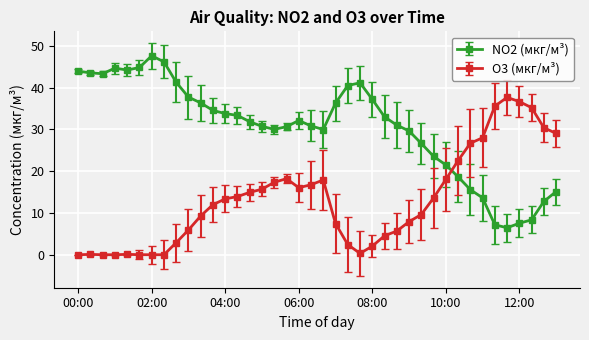

What are all the series names shown in the legend?

NO2 (мкг/м³), O3 (мкг/м³)